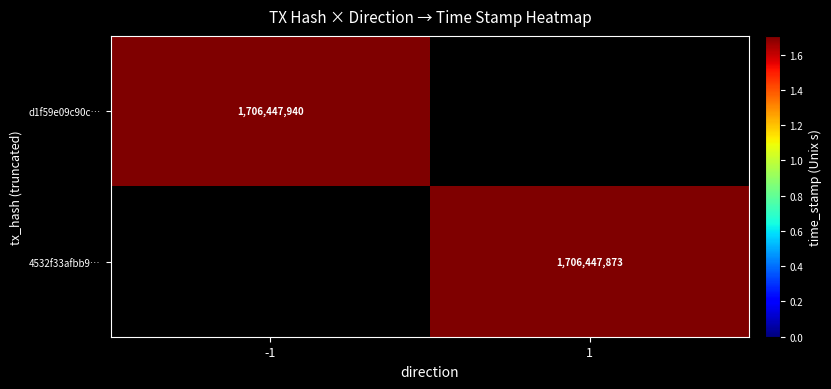

True or false: 4532f33afbb9f488b9bd9c75462fda99995a4f4 has a value of 936490928 at direction_1.

False